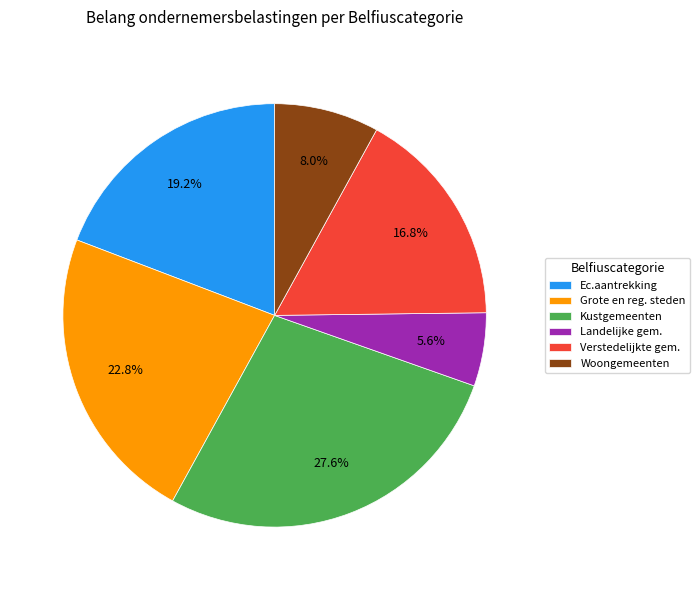

Is the sum of Ec.aantrekking and Grote en reg. steden greater than half?

No